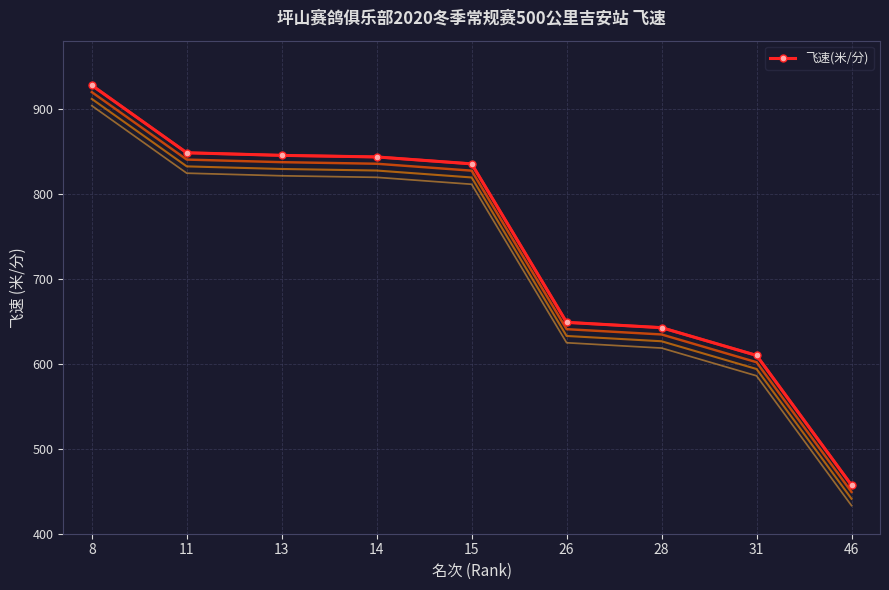

The value of 飞速(米/分) at 28 is 642.4. True or false?

True